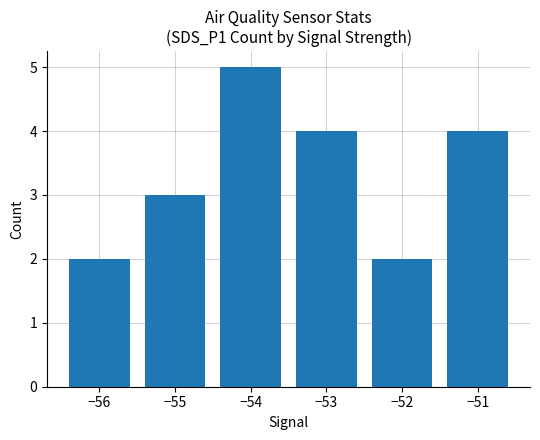

What is the sum of the values at −55 and −52?

5